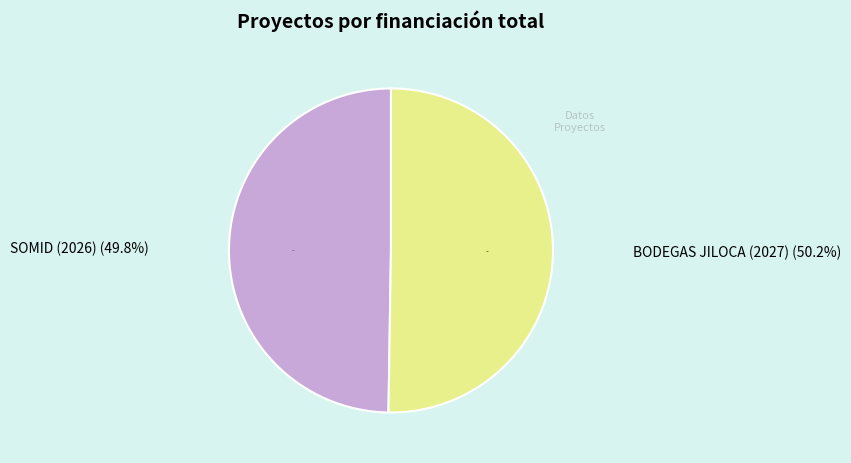

Which category has the smallest portion of the pie?

SOMID (2026)